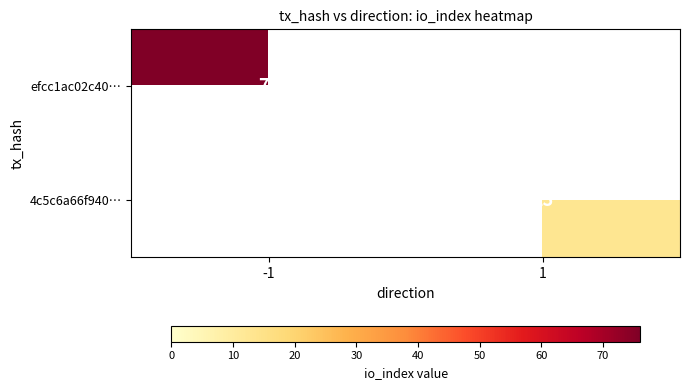

Is it true that efcc1ac02c40… equals 31 at -1?

False